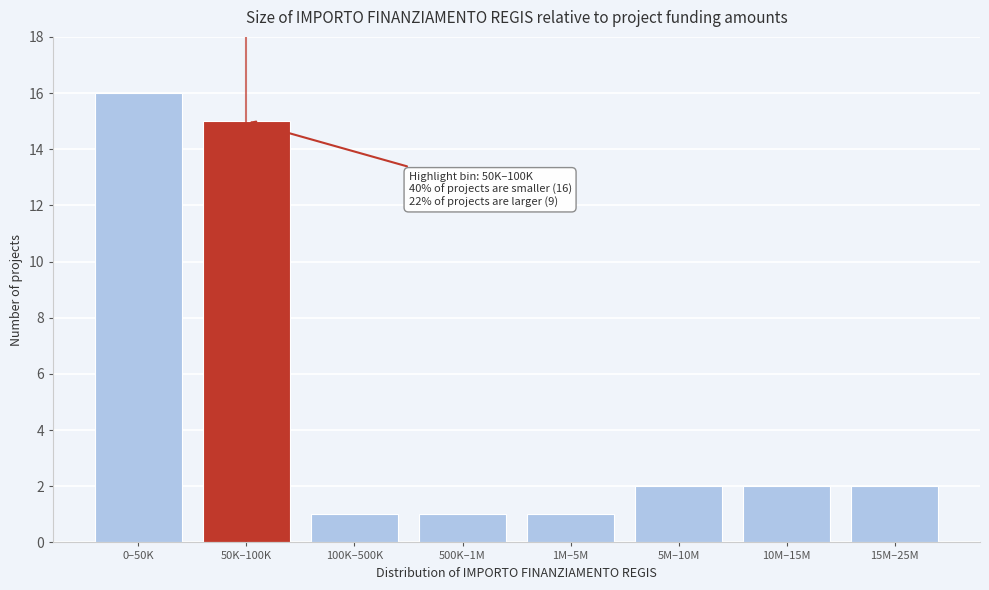

Reading left to right, extract all data points from this chart.

16	15	1	1	1	2	2	2